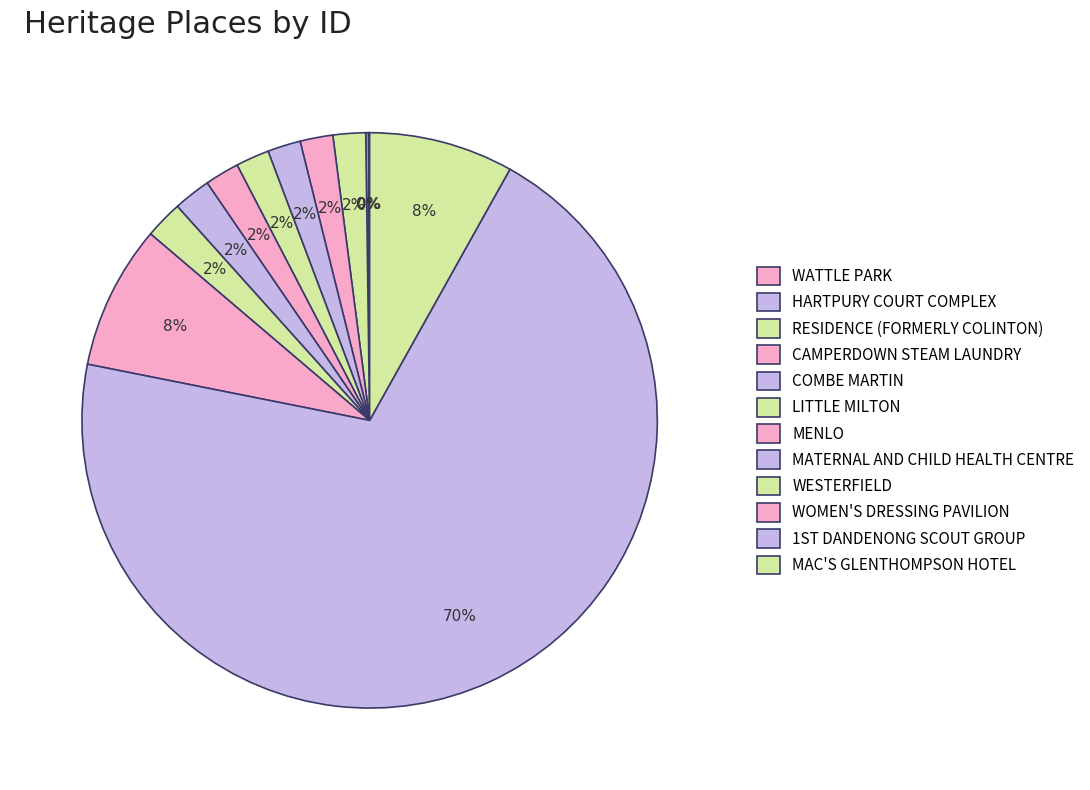

How many segments does this pie chart have?

12